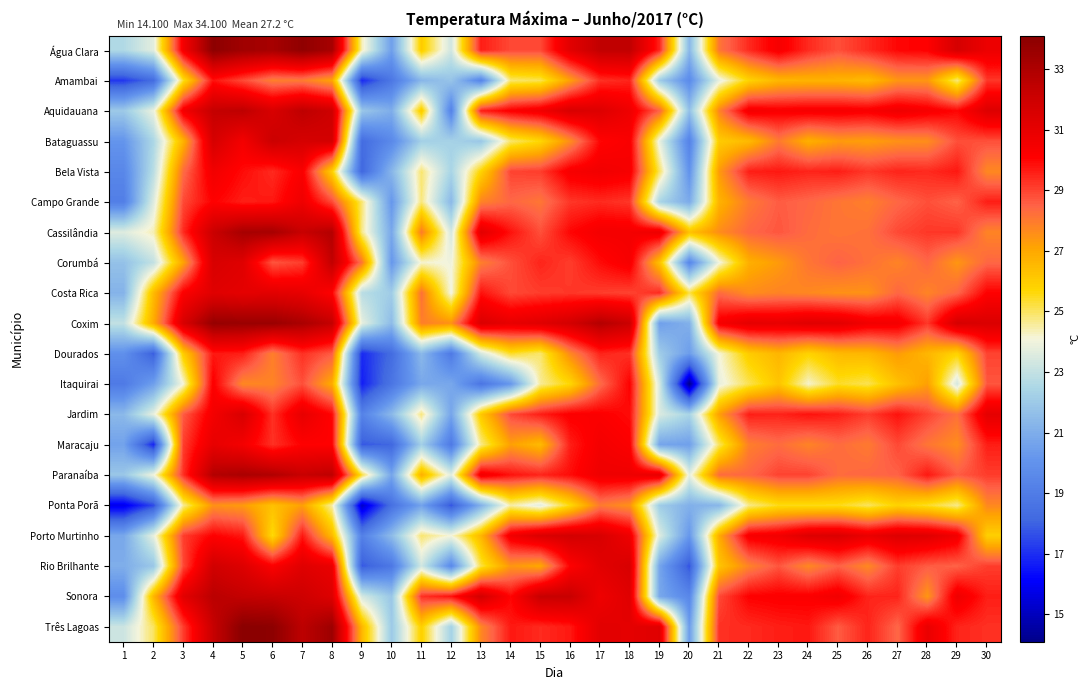

Reading right to left, list all the values displayed in this chart.

Água Clara: 30=30.8	29=31.7	28=30.1	27=30.0	26=29.4	25=28.8	24=29.4	23=30.4	22=29.4	21=28.1	20=21.4	19=29.5	18=32.4	17=32.4	16=31.2	15=28.9	14=28.9	13=29.6	12=23.3	11=26.0	10=20.5	9=24.4	8=33.2	7=33.9	6=33.2	5=33.4	4=34.0	3=30.5	2=23.7	1=22.6
Amambai: 30=29.2	29=24.8	28=27.4	27=27.4	26=26.5	25=26.7	24=26.7	23=26.6	22=25.8	21=23.8	20=19.7	19=22.1	18=29.5	17=29.3	16=27.2	15=25.1	14=24.9	13=19.4	12=21.8	11=21.3	10=18.8	9=16.9	8=27.1	7=28.0	6=27.9	5=28.9	4=29.8	3=25.4	2=18.3	1=17.2
Aquidauana: 30=31.4	29=30.0	28=30.4	27=30.7	26=30.3	25=30.4	24=30.4	23=30.3	22=30.5	21=27.8	20=21.7	19=28.5	18=30.7	17=31.4	16=31.6	15=30.6	14=30.2	13=29.6	12=19.3	11=26.1	10=21.0	9=21.9	8=32.0	7=32.5	6=31.6	5=32.5	4=32.3	3=30.5	2=23.9	1=22.0
Bataguassu: 30=28.8	29=28.8	28=27.6	27=27.5	26=27.2	25=27.3	24=26.8	23=28.0	22=26.5	21=26.0	20=19.3	19=23.8	18=30.3	17=30.0	16=27.6	15=25.7	14=24.9	13=21.9	12=22.3	11=22.2	10=19.6	9=18.3	8=31.8	7=31.7	6=32.1	5=30.5	4=31.7	3=26.7	2=22.5	1=20.1
Bela Vista: 30=27.7	29=29.7	28=29.4	27=29.5	26=29.2	25=29.6	24=29.5	23=29.7	22=29.6	21=27.3	20=20.0	19=25.0	18=30.4	17=30.6	16=30.4	15=29.1	14=29.0	13=25.8	12=22.4	11=24.9	10=21.3	9=18.1	8=25.9	7=30.3	6=29.4	5=29.9	4=30.6	3=28.3	2=22.8	1=19.5
Campo Grande: 30=29.6	29=28.5	28=28.8	27=28.4	26=27.9	25=28.1	24=28.4	23=28.6	22=28.0	21=26.7	20=20.9	19=22.4	18=29.2	17=29.4	16=29.2	15=28.1	14=28.4	13=27.8	12=21.4	11=24.8	10=20.2	9=24.9	8=28.9	7=30.7	6=29.7	5=29.6	4=30.1	3=28.9	2=23.6	1=19.1
Cassilândia: 30=27.8	29=29.2	28=29.2	27=28.9	26=28.2	25=28.1	24=28.3	23=28.7	22=28.4	21=27.6	20=26.3	19=30.8	18=30.5	17=30.5	16=30.0	15=28.8	14=29.8	13=31.2	12=23.4	11=28.0	10=20.8	9=24.7	8=32.8	7=32.2	6=33.2	5=33.2	4=32.1	3=29.4	2=24.4	1=23.6
Corumbá: 30=28.4	29=27.4	28=28.4	27=27.8	26=28.2	25=28.5	24=28.1	23=27.3	22=26.8	21=24.0	20=19.5	19=26.3	18=30.4	17=29.9	16=29.1	15=29.5	14=28.8	13=27.9	12=24.0	11=24.2	10=20.2	9=28.1	8=32.4	7=29.1	6=28.7	5=31.3	4=31.6	3=27.1	2=23.0	1=21.7
Costa Rica: 30=30.1	29=28.4	28=27.8	27=28.4	26=27.5	25=27.5	24=27.7	23=27.8	22=27.6	21=28.3	20=25.2	19=29.4	18=29.0	17=29.1	16=29.2	15=29.1	14=28.9	13=29.8	12=24.0	11=28.2	10=22.1	9=22.8	8=30.1	7=31.0	6=31.2	5=31.1	4=31.3	3=30.2	2=26.5	1=21.2
Coxim: 30=31.5	29=31.7	28=29.2	27=30.5	26=30.6	25=31.2	24=31.3	23=31.0	22=31.1	21=30.4	20=21.1	19=20.5	18=32.1	17=32.8	16=31.8	15=31.3	14=31.0	13=31.5	12=27.5	11=27.9	10=21.5	9=23.8	8=32.3	7=33.1	6=33.6	5=33.6	4=33.7	3=31.6	2=26.9	1=23.0
Dourados: 30=29.0	29=25.8	28=26.6	27=27.3	26=26.6	25=26.5	24=25.8	23=26.6	22=26.0	21=24.1	20=20.4	19=22.1	18=29.3	17=29.5	16=27.7	15=24.9	14=25.4	13=23.4	12=18.9	11=21.4	10=18.3	9=16.9	8=28.6	7=29.3	6=27.9	5=29.6	4=29.7	3=26.0	2=17.9	1=19.9
Itaquirai: 30=28.7	29=23.4	28=27.2	27=26.3	26=25.1	25=25.4	24=24.2	23=26.2	22=25.1	21=23.8	20=14.1	19=23.4	18=30.1	17=28.3	16=25.7	15=24.6	14=20.2	13=18.7	12=20.8	11=20.8	10=18.7	9=16.7	8=26.9	7=28.8	6=27.8	5=27.7	4=30.2	3=24.1	2=20.5	1=18.9
Jardim: 30=31.1	29=28.2	28=29.0	27=29.8	26=29.1	25=29.6	24=29.8	23=29.5	22=29.6	21=27.2	20=22.4	19=23.5	18=29.9	17=30.2	16=30.2	15=29.6	14=28.9	13=26.1	12=20.7	11=24.8	10=21.4	9=19.3	8=30.0	7=31.0	6=29.3	5=31.6	4=30.5	3=28.6	2=23.8	1=21.4
Maracaju: 30=29.6	29=27.6	28=28.1	27=28.9	26=28.0	25=28.3	24=27.8	23=28.3	22=27.9	21=25.0	20=20.5	19=20.7	18=30.2	17=30.5	16=29.6	15=26.5	14=27.2	13=24.7	12=18.9	11=22.2	10=18.1	9=17.8	8=30.1	7=30.1	6=29.3	5=30.5	4=31.0	3=29.1	2=16.8	1=20.6
Paranaíba: 30=29.1	29=28.6	28=29.7	27=28.5	26=28.4	25=28.3	24=29.0	23=29.0	22=28.4	21=28.3	20=23.8	19=31.0	18=30.7	17=30.7	16=29.9	15=29.5	14=29.8	13=30.6	12=23.7	11=26.8	10=20.7	9=25.3	8=32.5	7=32.2	6=32.9	5=33.1	4=32.8	3=29.3	2=24.0	1=21.9
Ponta Porã: 30=27.7	29=24.7	28=25.4	27=25.8	26=25.0	25=25.5	24=25.5	23=25.5	22=24.7	21=21.3	20=21.1	19=22.1	18=27.5	17=28.0	16=25.6	15=23.7	14=24.5	13=21.1	12=17.7	11=20.6	10=18.5	9=15.2	8=24.5	7=27.2	6=26.3	5=27.3	4=27.5	3=24.6	2=17.5	1=15.8
Porto Murtinho: 30=25.9	29=30.6	28=31.3	27=31.4	26=30.9	25=31.5	24=31.4	23=30.6	22=30.4	21=26.9	20=20.2	19=23.6	18=30.7	17=31.6	16=31.8	15=31.5	14=30.6	13=26.6	12=24.1	11=24.9	10=21.5	9=19.2	8=26.5	7=29.7	6=25.6	5=29.7	4=30.1	3=29.1	2=23.8	1=20.8
Rio Brilhante: 30=29.1	29=28.5	28=28.6	27=29.1	26=27.7	25=28.5	24=27.7	23=28.7	22=27.8	21=26.2	20=17.7	19=20.7	18=31.6	17=31.2	16=30.1	15=27.0	14=27.4	13=25.2	12=19.6	11=23.3	10=18.8	9=17.8	8=30.9	7=31.3	6=30.2	5=31.4	4=31.9	3=28.9	2=21.9	1=21.0
Sonora: 30=29.6	29=30.7	28=27.4	27=29.5	26=29.5	25=30.6	24=30.2	23=30.2	22=30.1	21=28.9	20=19.5	19=20.8	18=31.3	17=30.7	16=32.2	15=32.2	14=30.0	13=31.8	12=29.8	11=29.3	10=21.9	9=23.4	8=31.4	7=32.0	6=32.2	5=32.3	4=32.6	3=31.2	2=26.6	1=19.8
Três Lagoas: 30=29.3	29=29.5	28=30.9	27=28.4	26=29.5	25=28.6	24=29.7	23=29.6	22=29.4	21=29.3	20=20.4	19=31.3	18=31.1	17=31.2	16=29.7	15=29.4	14=29.7	13=27.7	12=22.3	11=25.9	10=22.0	9=26.6	8=33.5	7=32.5	6=34.0	5=34.1	4=32.2	3=29.1	2=25.0	1=23.2